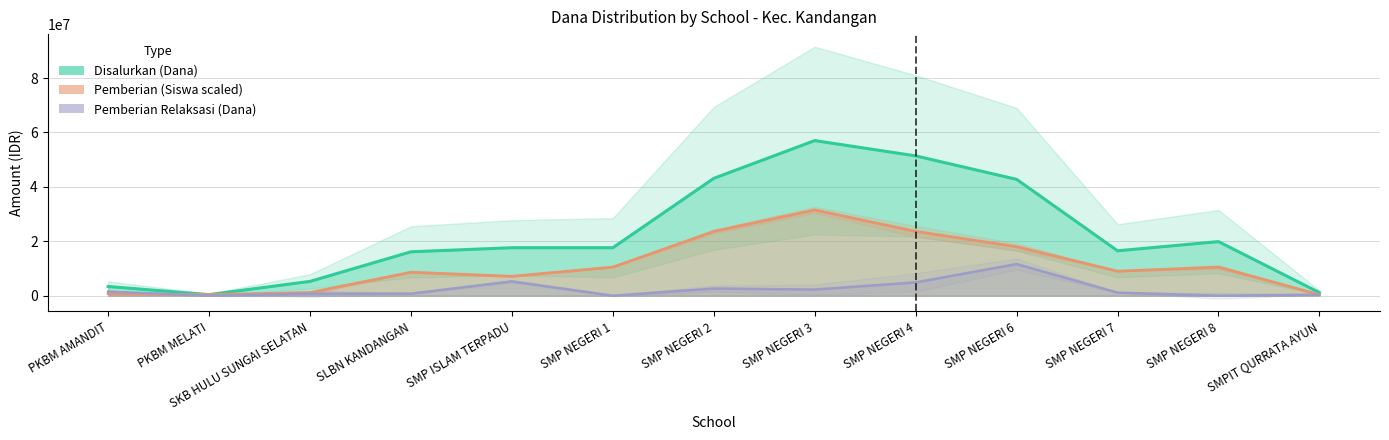

Which series has the largest range (max minus min)?

Disalurkan (Dana)